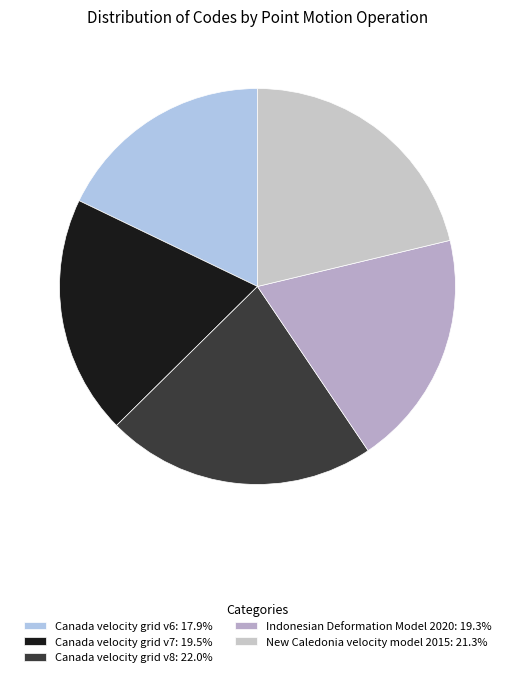

How many segments does this pie chart have?

5